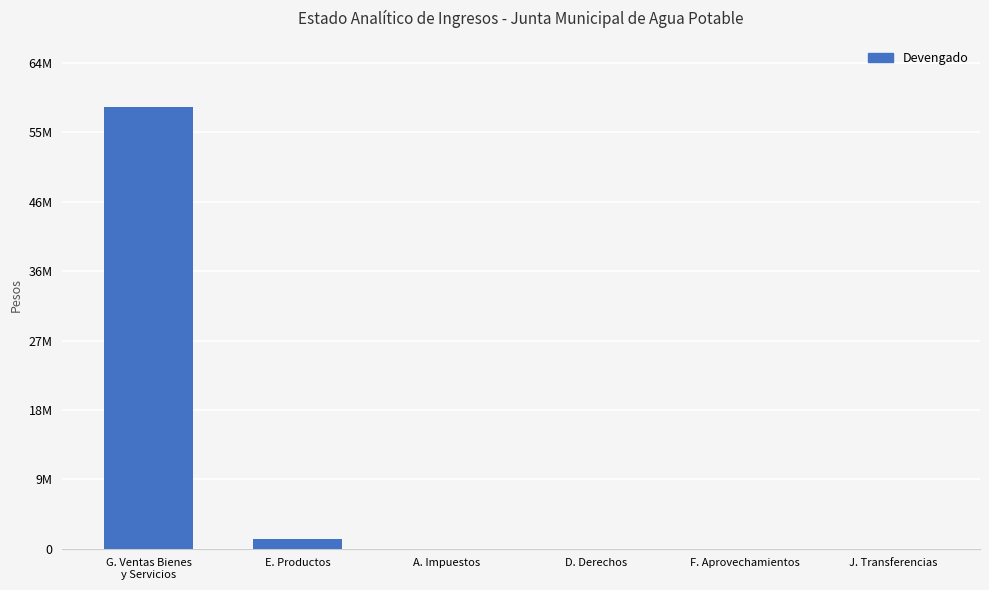

At which label is the value closest to 29396391?

E. Productos